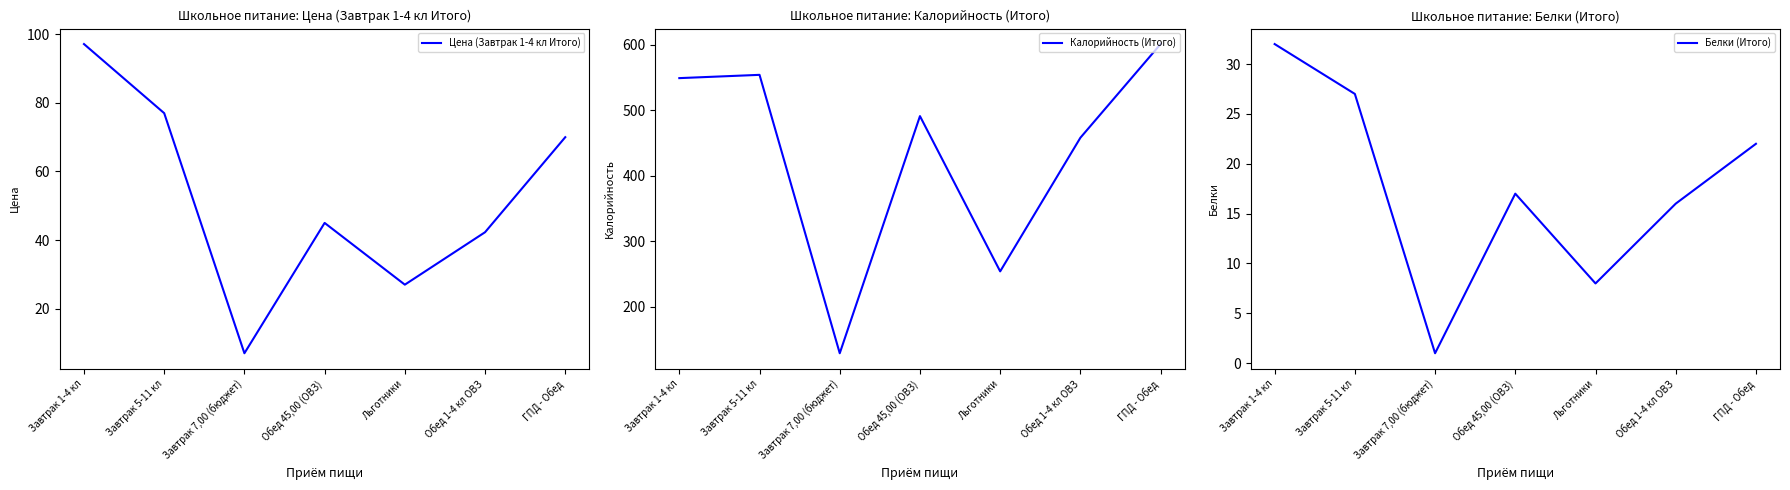

What is the lowest value of the Белки (Итого) series?

1